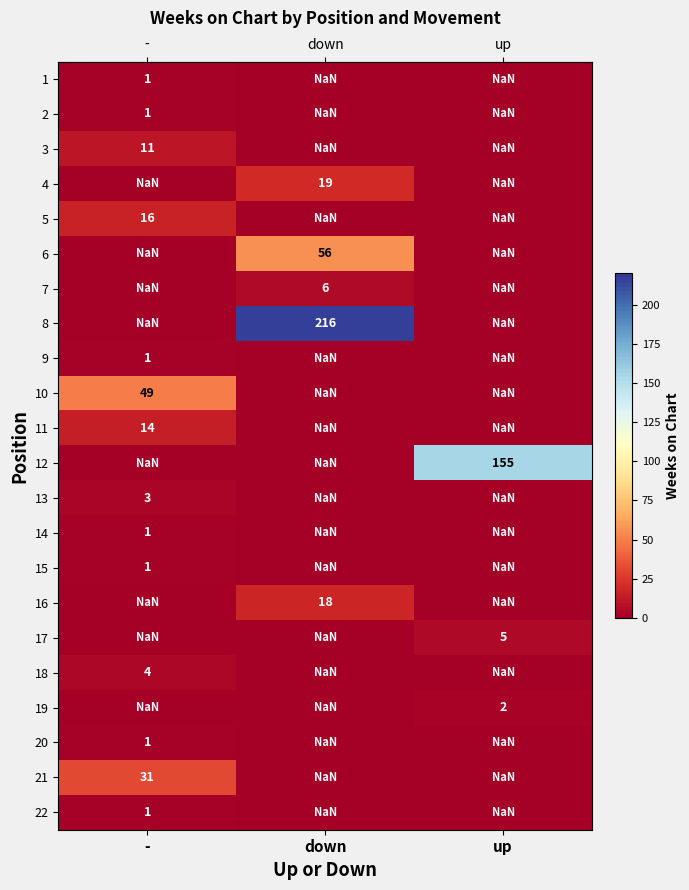

Is it true that 21 equals nan at up?

True